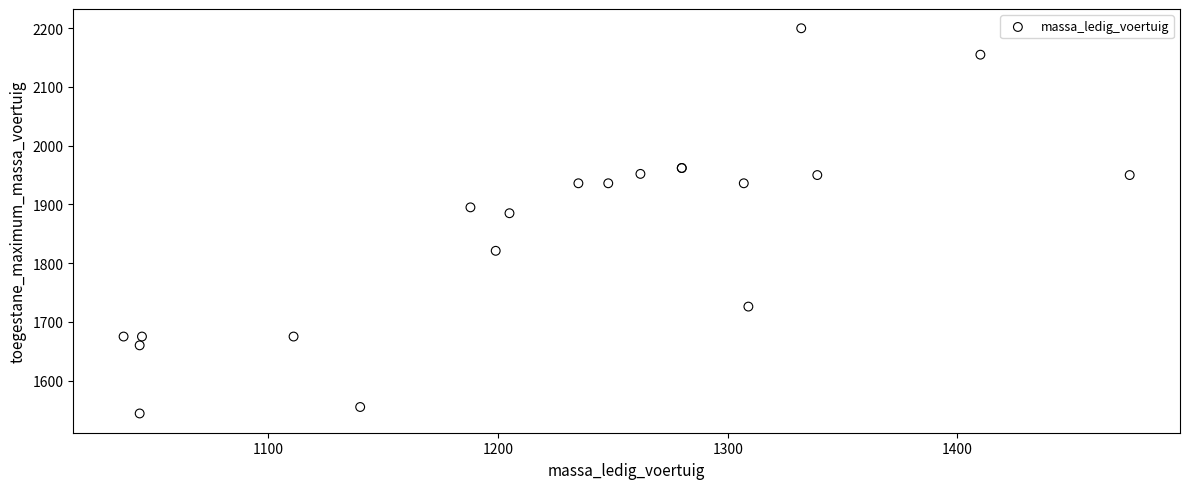

What Y value in the scatter plot is closest to 1872?

1885